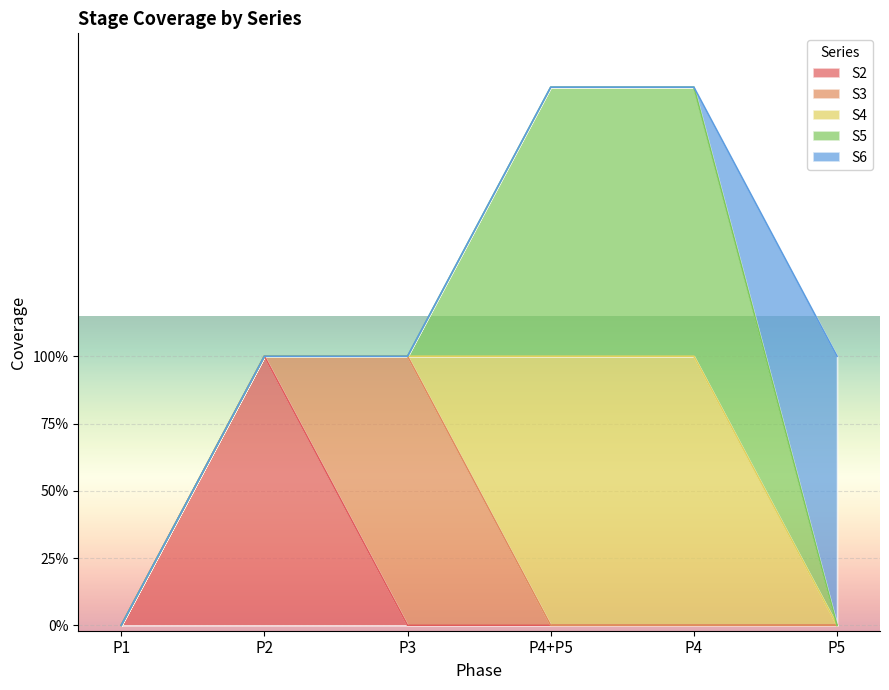

Does the chart display data point markers on the line(s)?

No